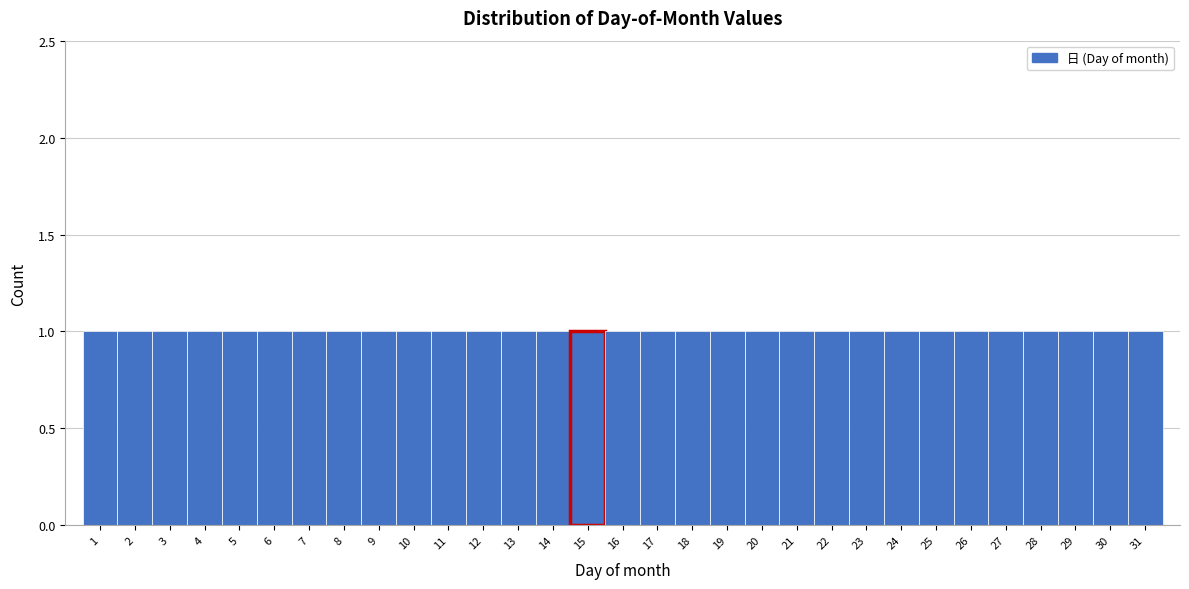

Reading left to right, transcribe this chart: for each bar, give the range it covers on the x-axis and its height. The values are not printed on the chart, so give them approximately, as read against the axis.

0.5 to 1.5: 1
1.5 to 2.5: 1
2.5 to 3.5: 1
3.5 to 4.5: 1
4.5 to 5.5: 1
5.5 to 6.5: 1
6.5 to 7.5: 1
7.5 to 8.5: 1
8.5 to 9.5: 1
9.5 to 10.5: 1
10.5 to 11.5: 1
11.5 to 12.5: 1
12.5 to 13.5: 1
13.5 to 14.5: 1
14.5 to 15.5: 1
15.5 to 16.5: 1
16.5 to 17.5: 1
17.5 to 18.5: 1
18.5 to 19.5: 1
19.5 to 20.5: 1
20.5 to 21.5: 1
21.5 to 22.5: 1
22.5 to 23.5: 1
23.5 to 24.5: 1
24.5 to 25.5: 1
25.5 to 26.5: 1
26.5 to 27.5: 1
27.5 to 28.5: 1
28.5 to 29.5: 1
29.5 to 30.5: 1
30.5 to 31.5: 1